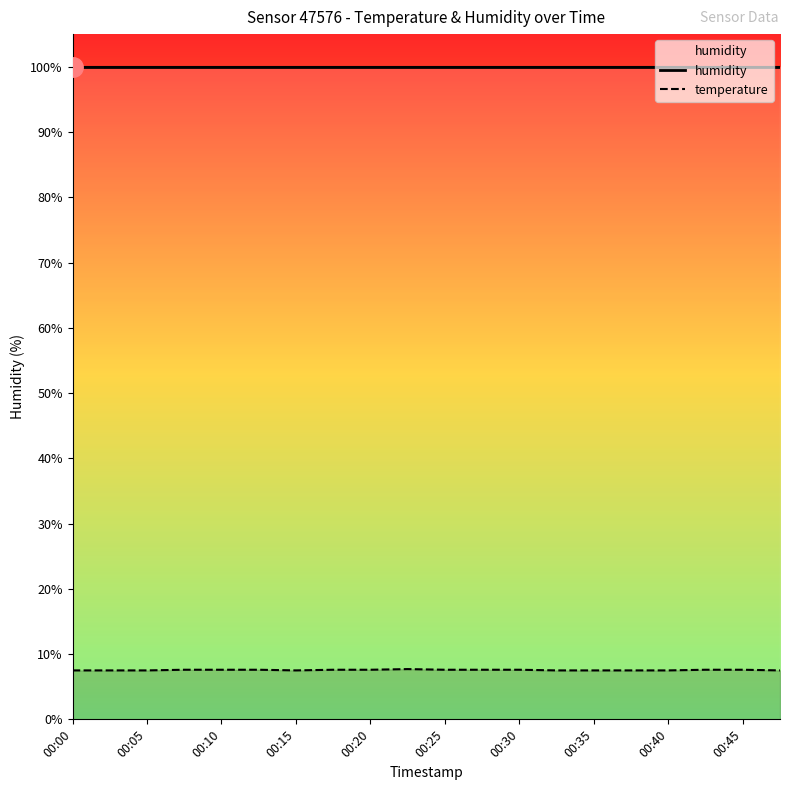

The humidity series shows 99.9 at 00:35. True or false?

True